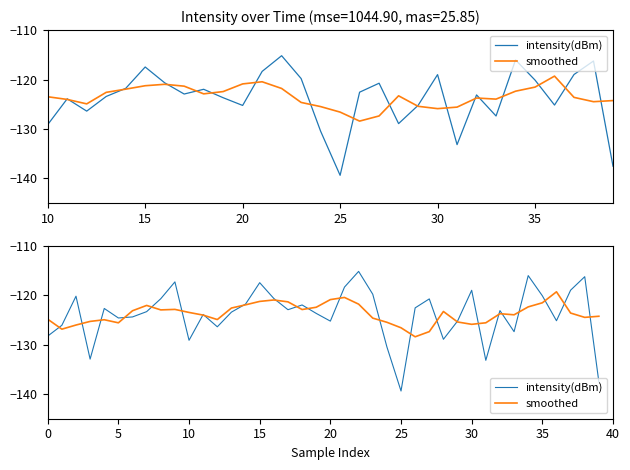

How many series are shown in this chart?

2